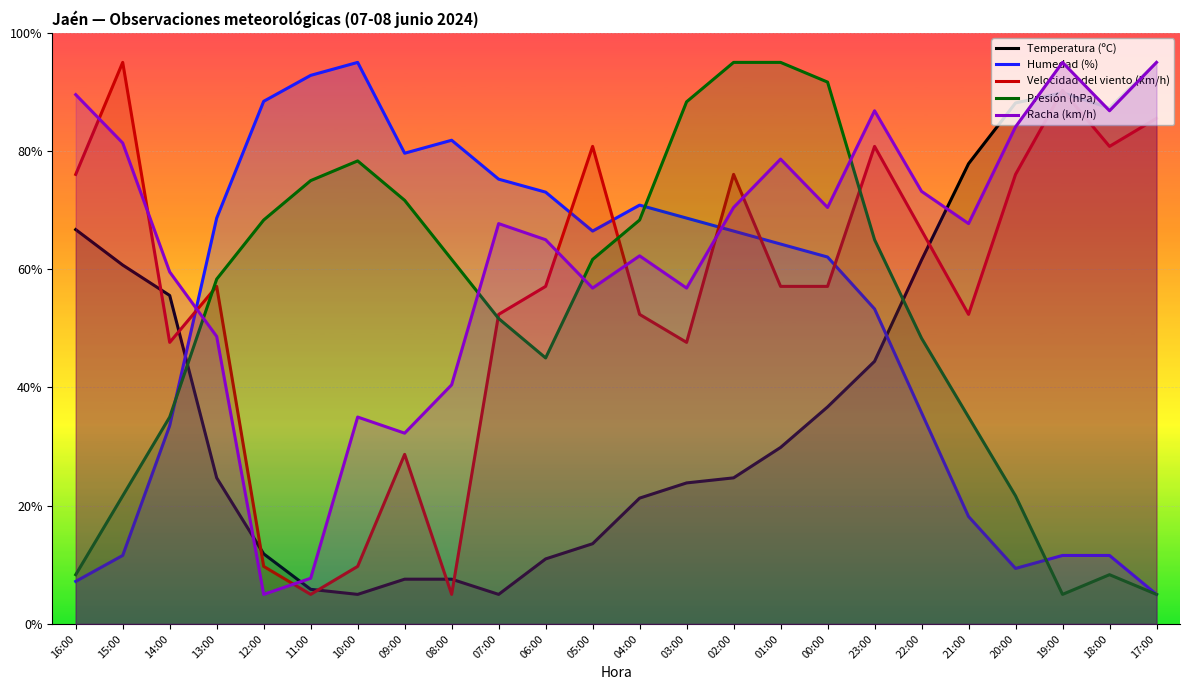

What is the average value of the Velocidad del viento (km/h) series?

56.1